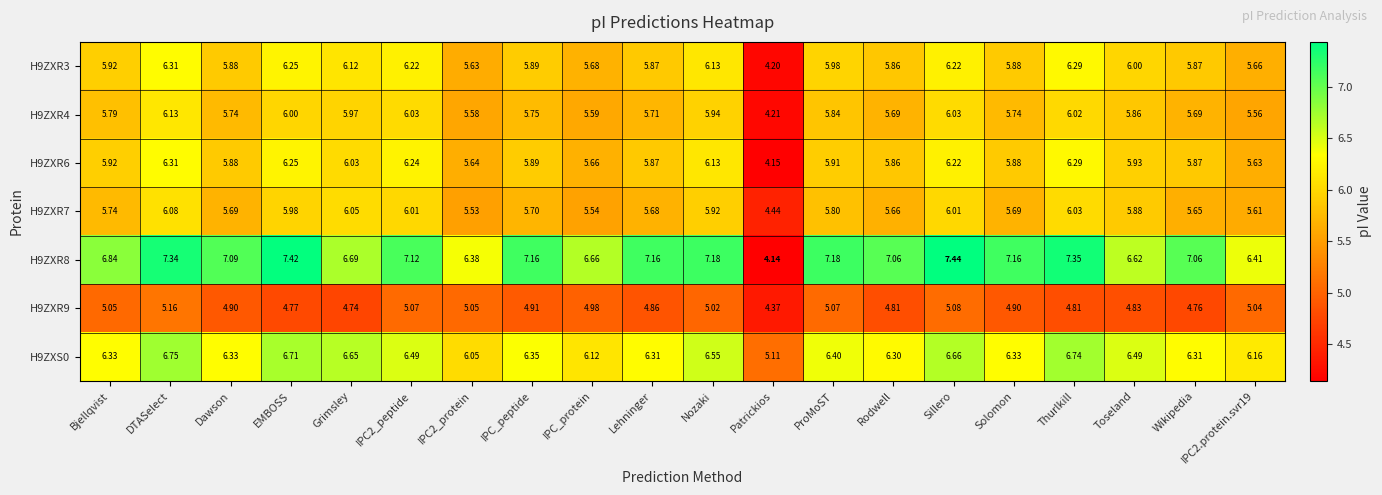

Is the value of H9ZXR3 at ProMoST greater than the value of H9ZXR7 at DTASelect?

No